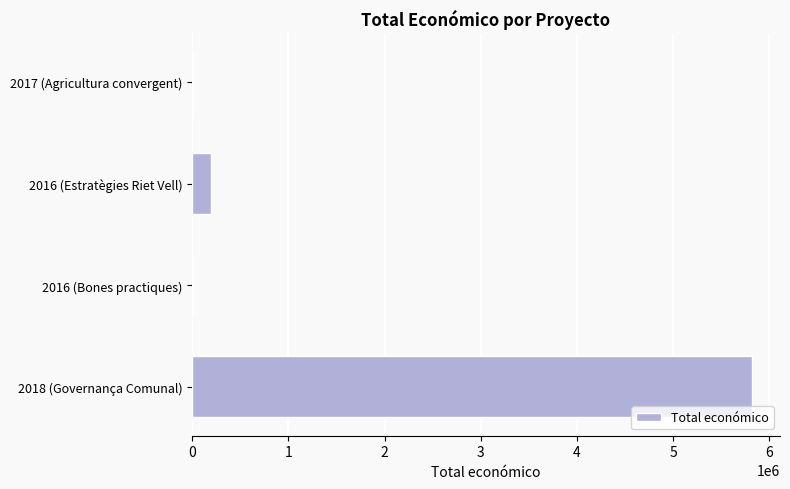

Where is the data nearest to the value 2912982?

2016 (Estratègies Riet Vell)